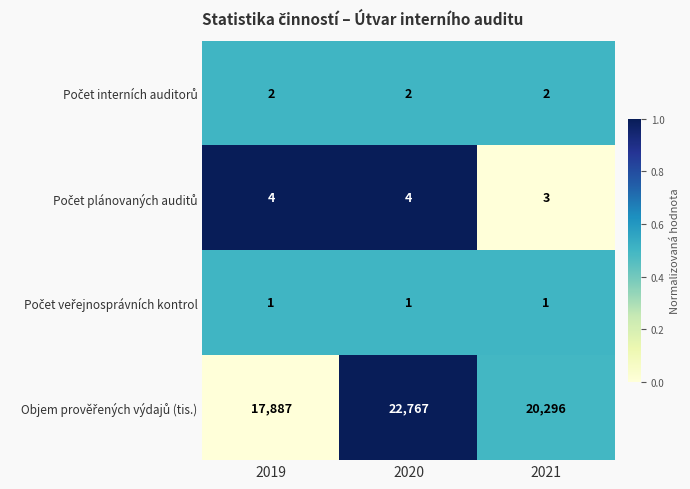

Which label corresponds to the largest value in the chart?

2020